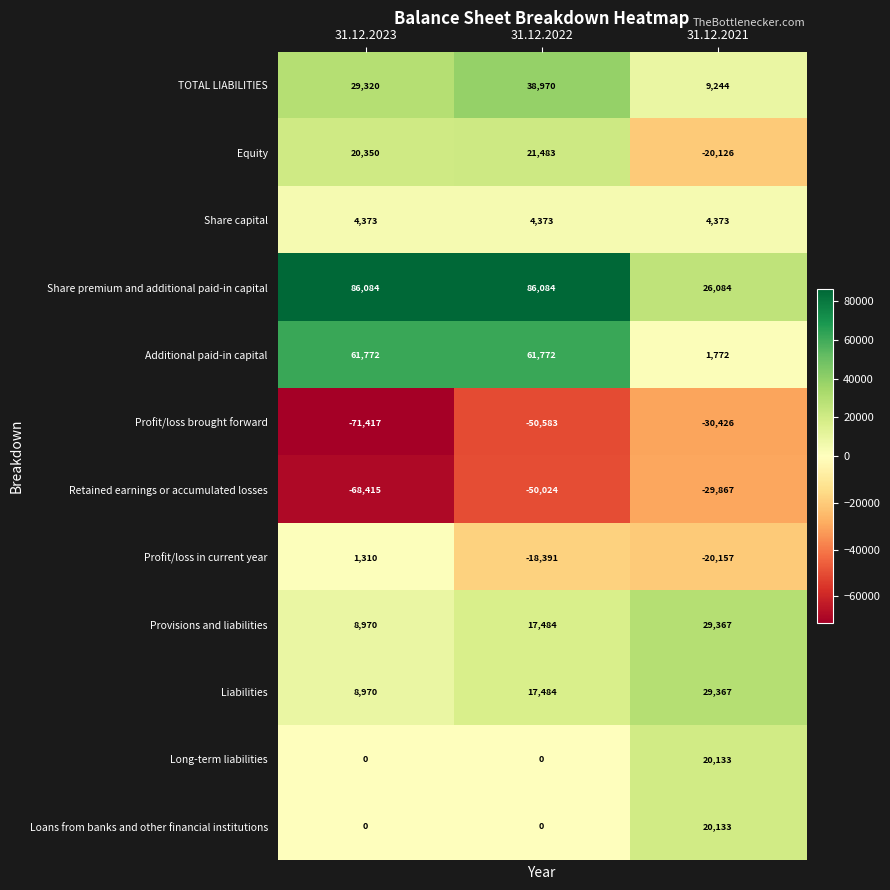

At which category does the chart reach its minimum across all series?

31.12.2023